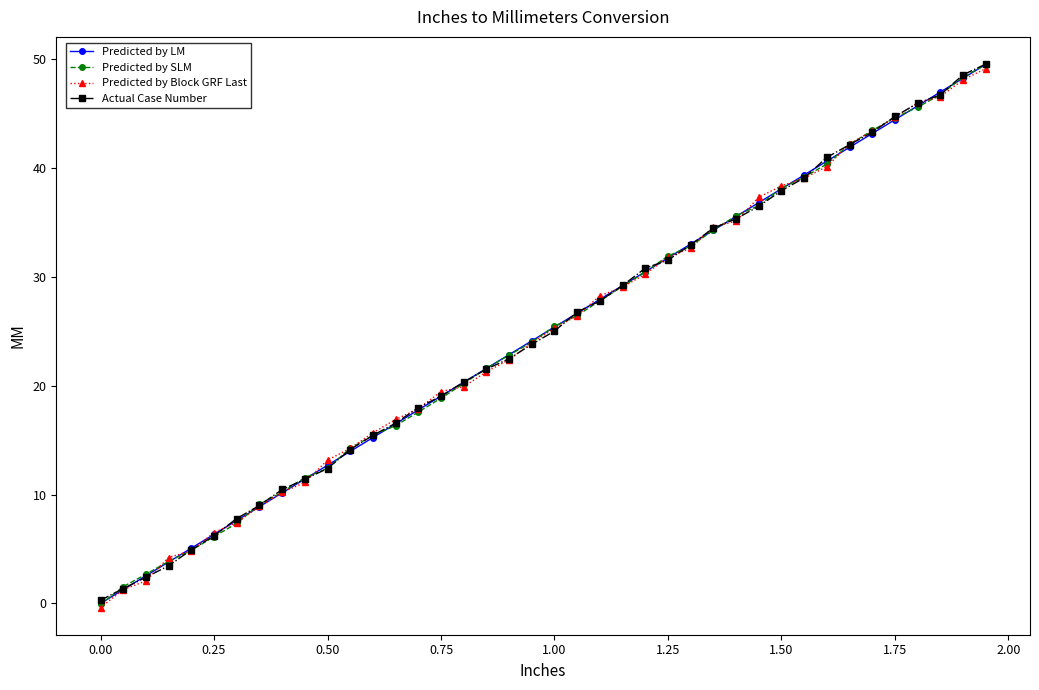

What is the value of the Predicted by Block GRF Last point at the 39th from the left?

48.1